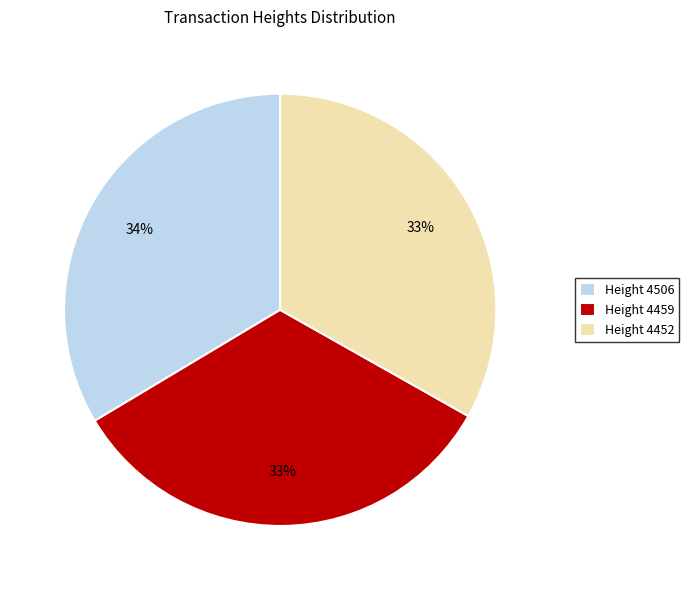

The Height 4452 slice represents 22% of the pie. True or false?

False